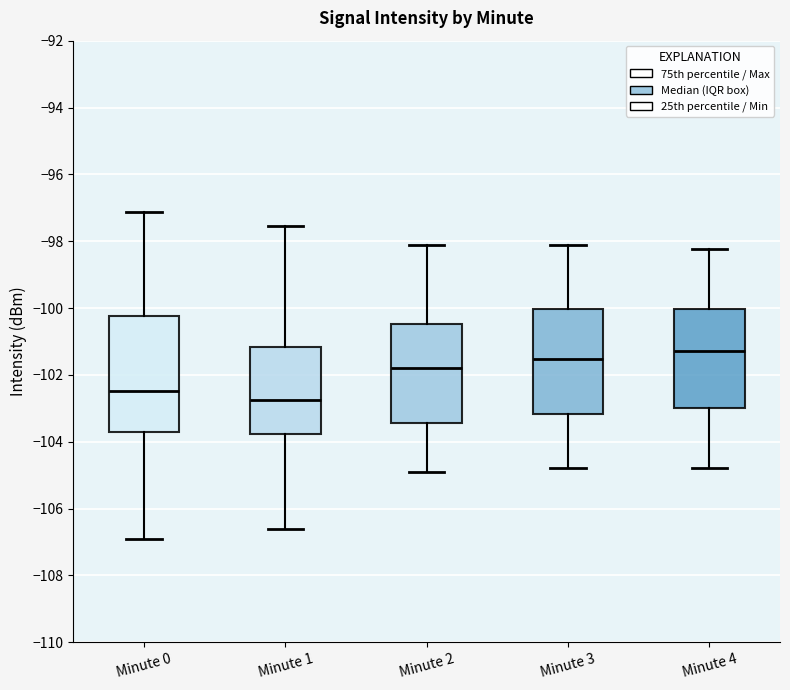

Comparing the boxes themselves (not the whiskers), which one is the tallest?

Minute 0